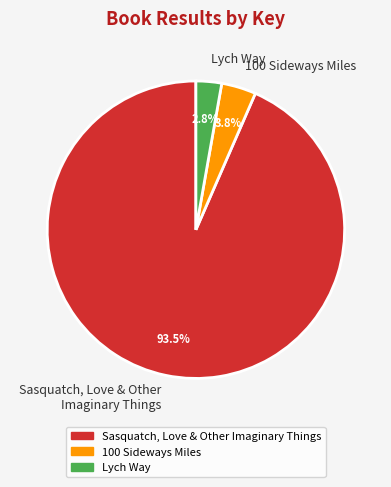

Count the number of slices in the pie.

3